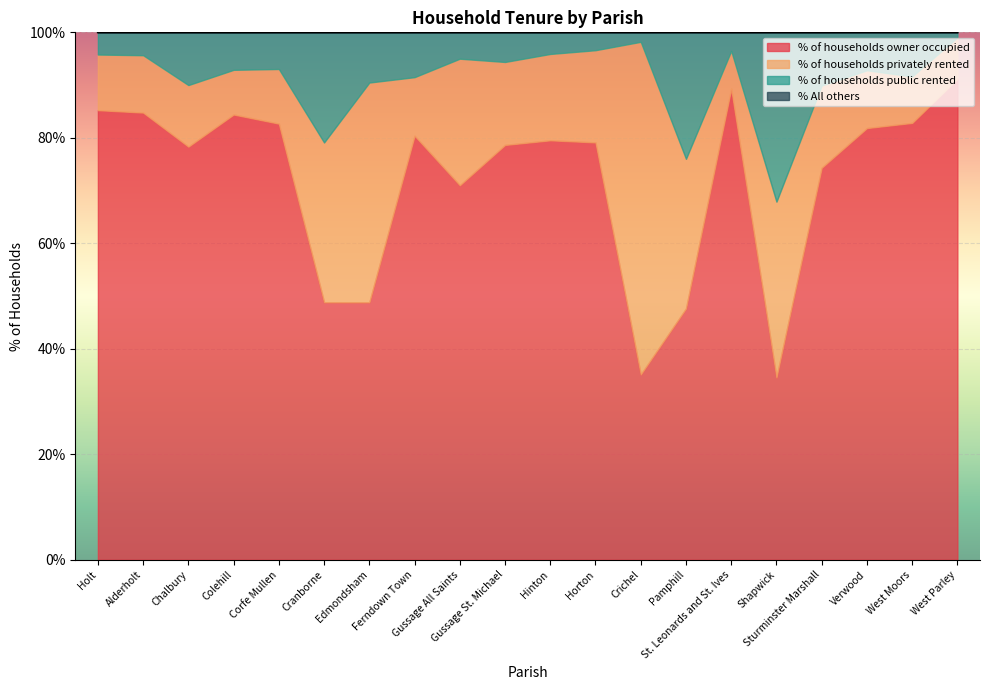

What is the sum of the % of households privately rented values at Pamphill and Colehill?

36.9